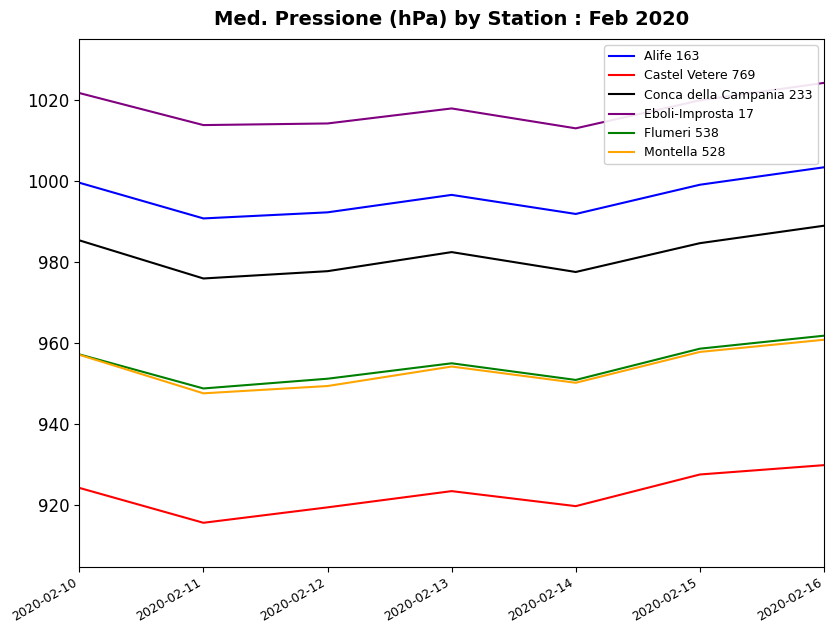

What is the approximate value of Eboli-Improsta 17 at 2020-02-14?

1012.9